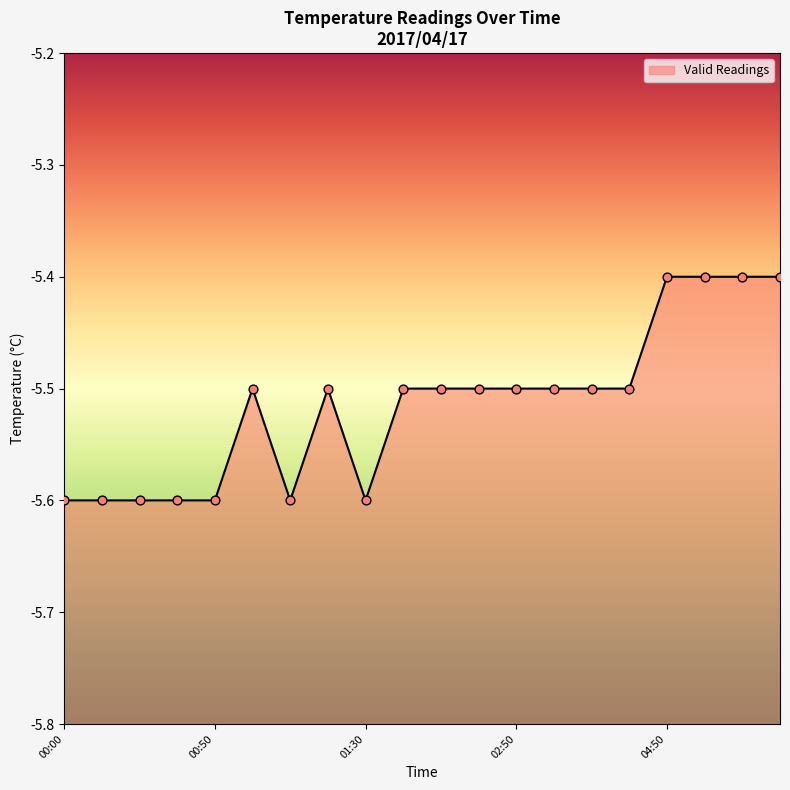

Which has a higher value, 2017/04/17 00:20 or 2017/04/17 03:10?

2017/04/17 03:10